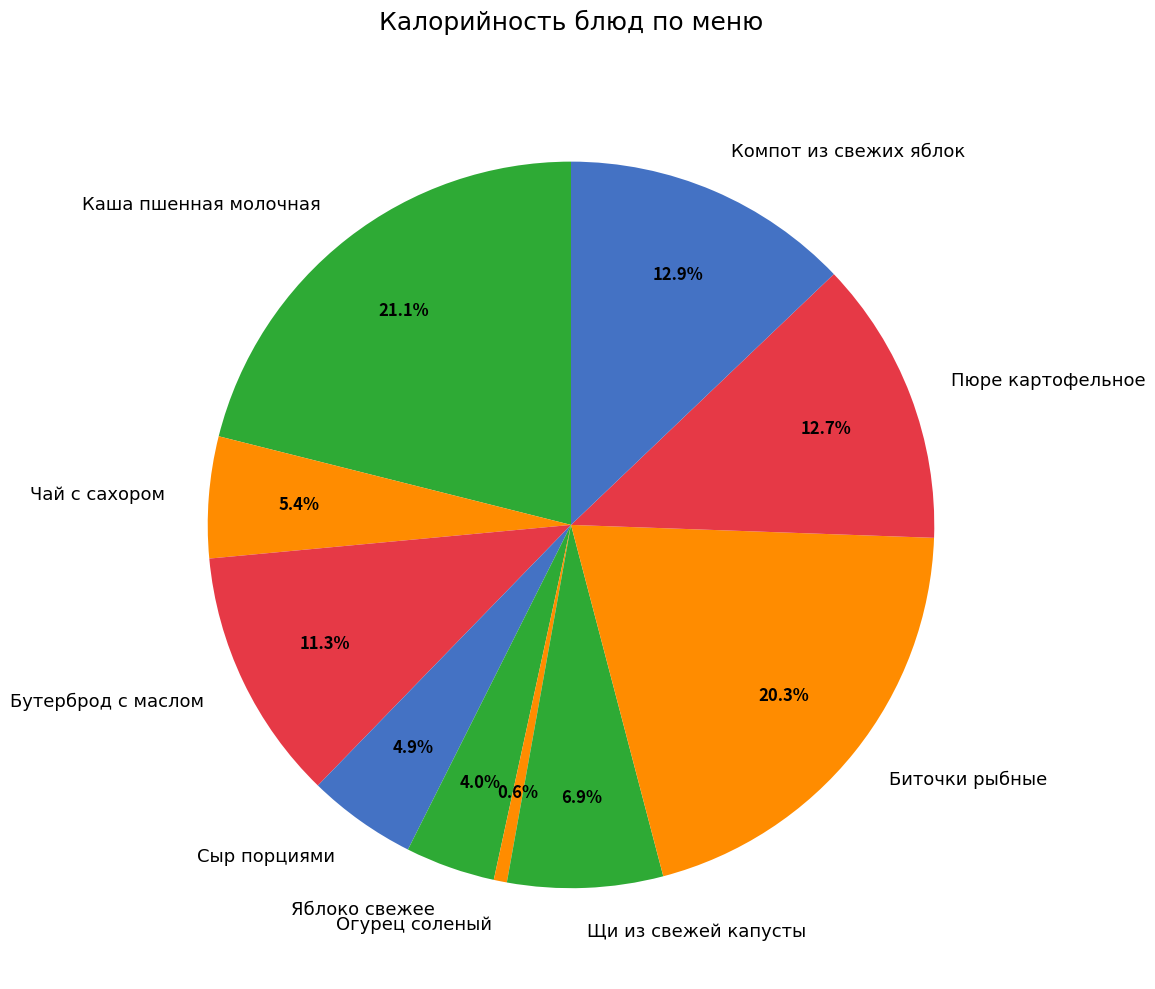

Is it true that Яблоко свежее is 4% of the pie?

True